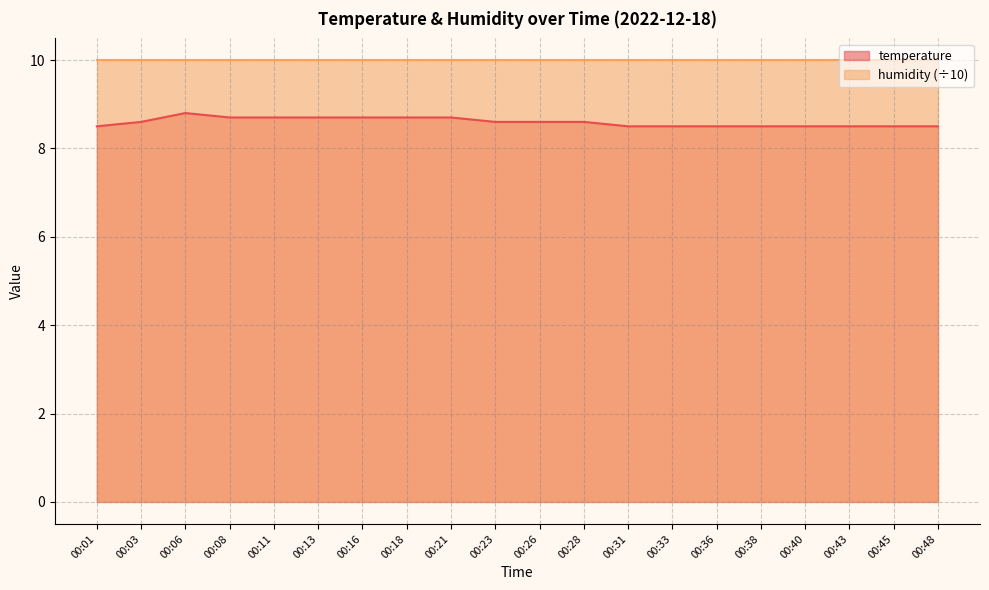

True or false: humidity (÷10) and temperature intersect in this chart.

False